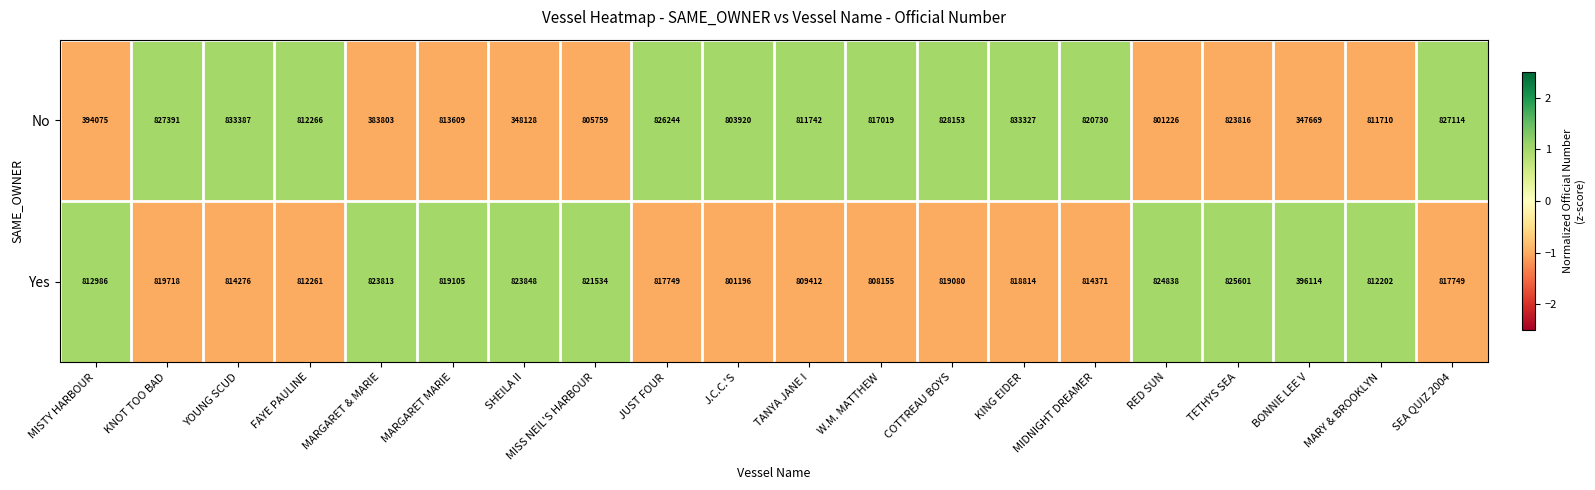

Which label corresponds to the smallest value in the chart?

BONNIE LEE V